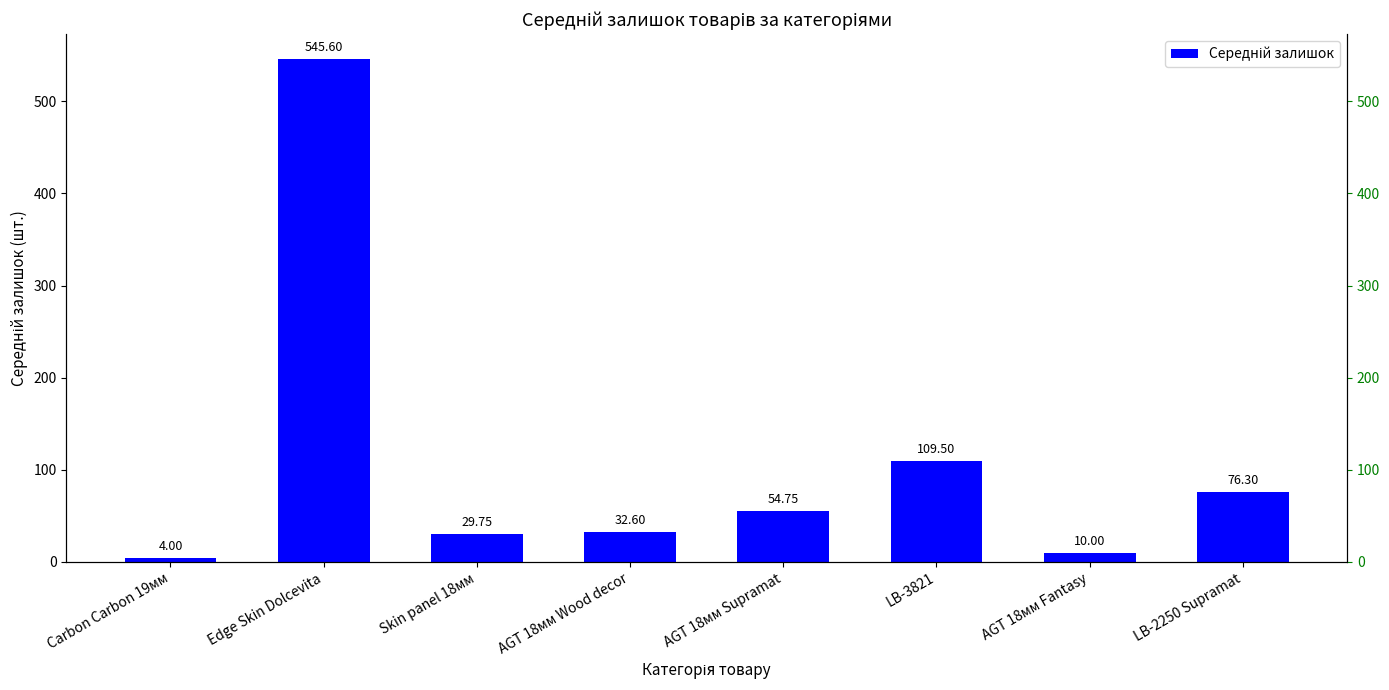

What is the maximum value shown in the chart?

545.6